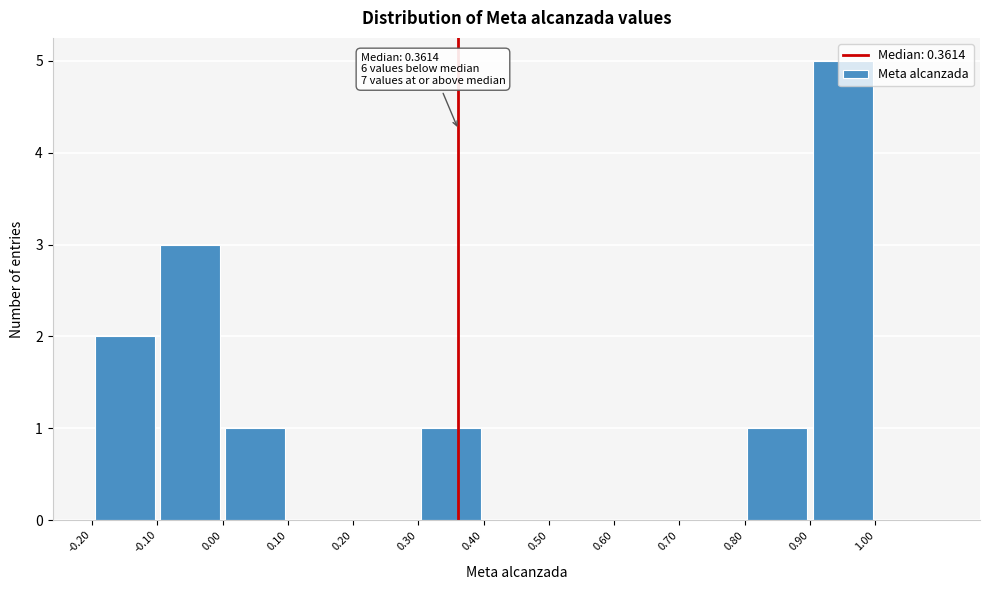

Over which range of the x-axis is the bar tallest?

0.9 to 1.0